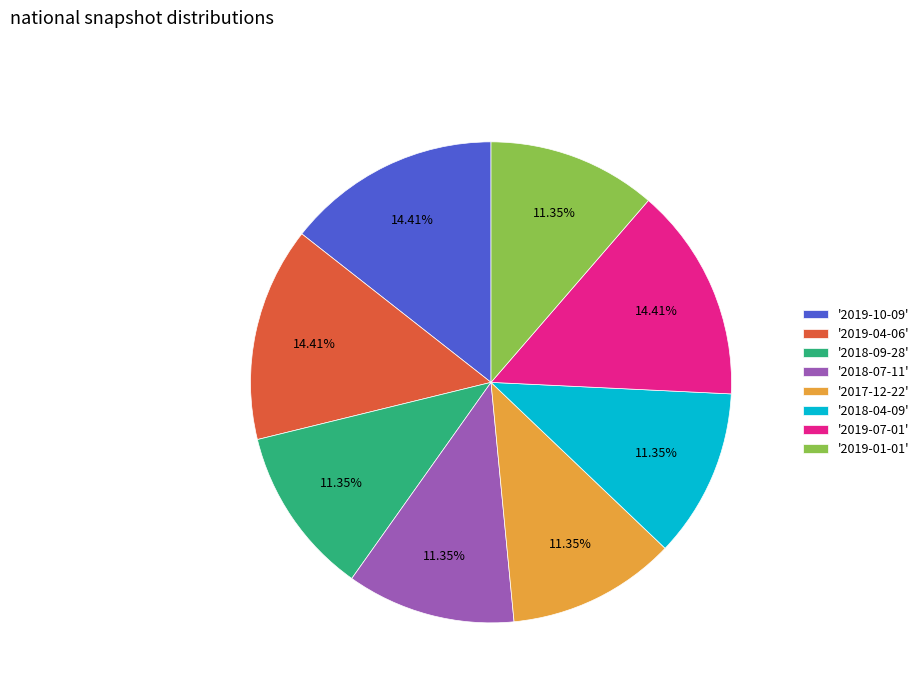

Is there any slice that represents more than half of the pie?

No